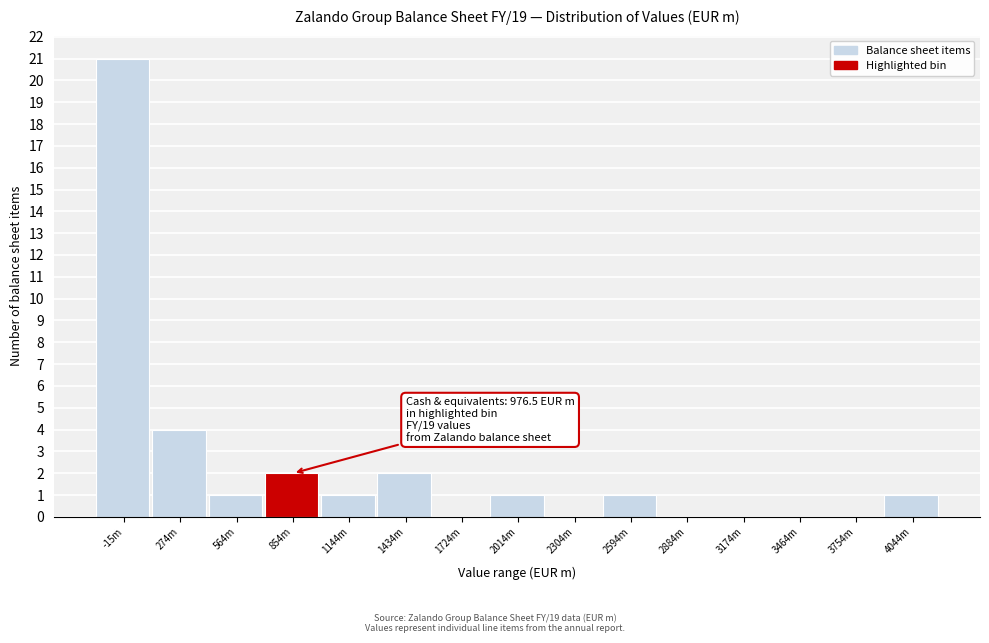

Reading left to right, what are all the values shown in this chart?

-15m=21	274m=4	564m=1	854m=2	1144m=1	1434m=2	1724m=0	2014m=1	2304m=0	2594m=1	2884m=0	3174m=0	3464m=0	3754m=0	4044m=1